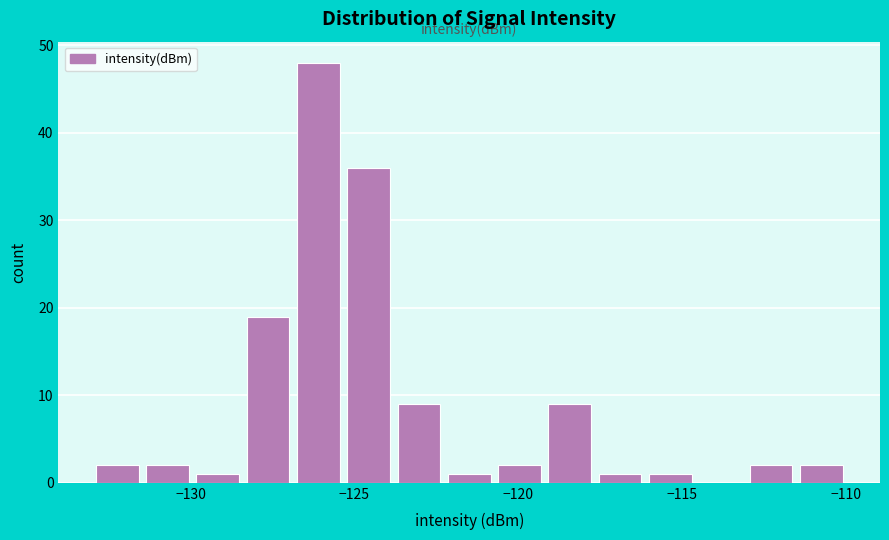

Read against the x-axis, roughly where is the centre of the tallest bar?

-126.0